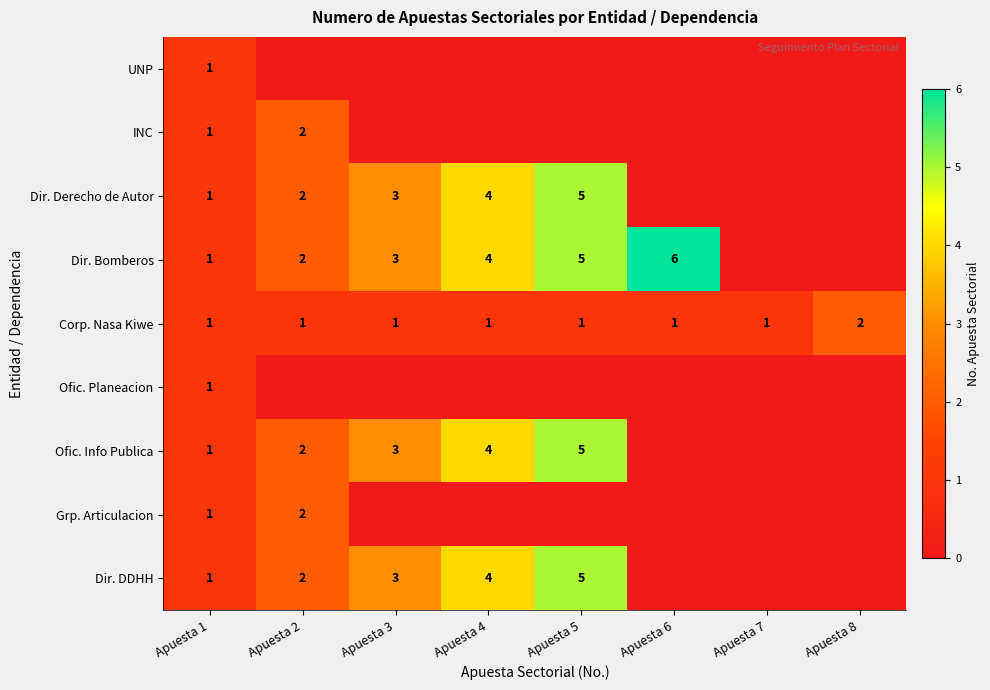

The value of Dir. Bomberos at Apuesta 3 is 2. True or false?

False